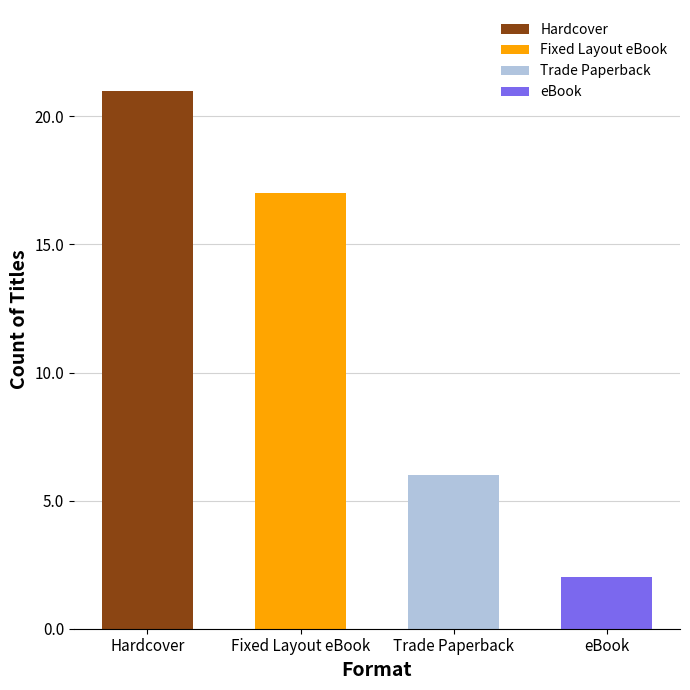

What position from the right is eBook?

1